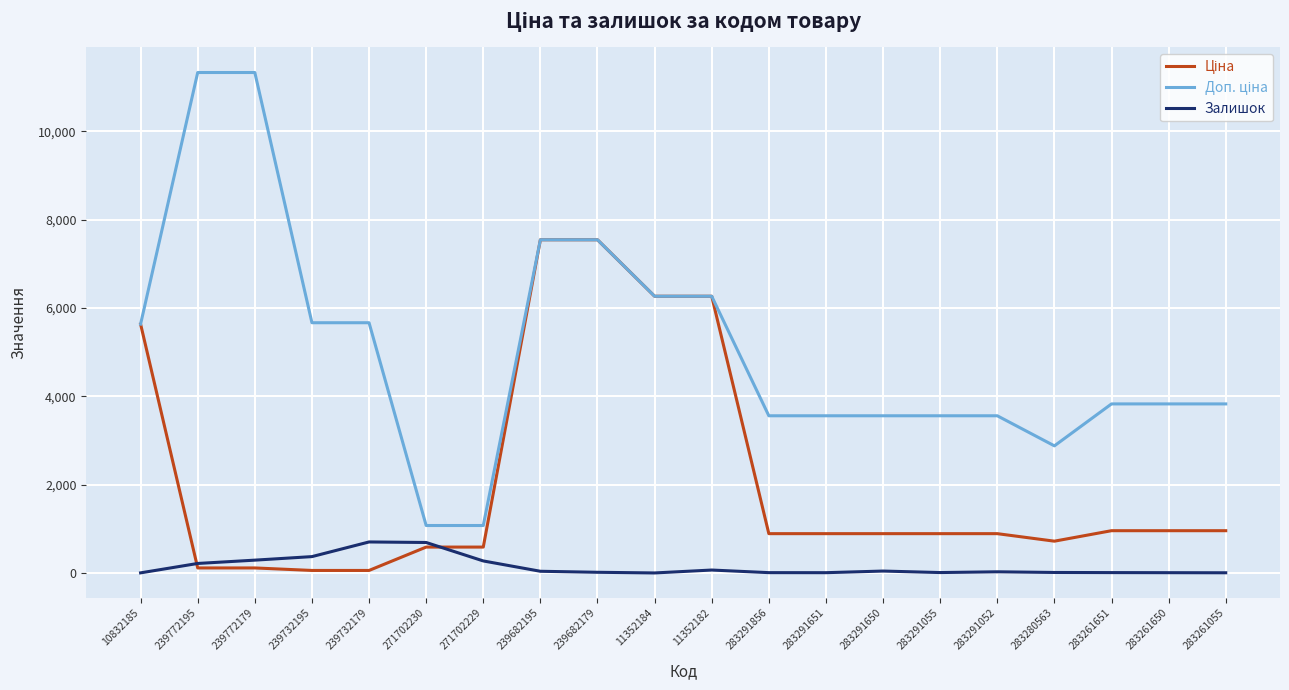

What is the total value across all series at 271702229?

1932.4